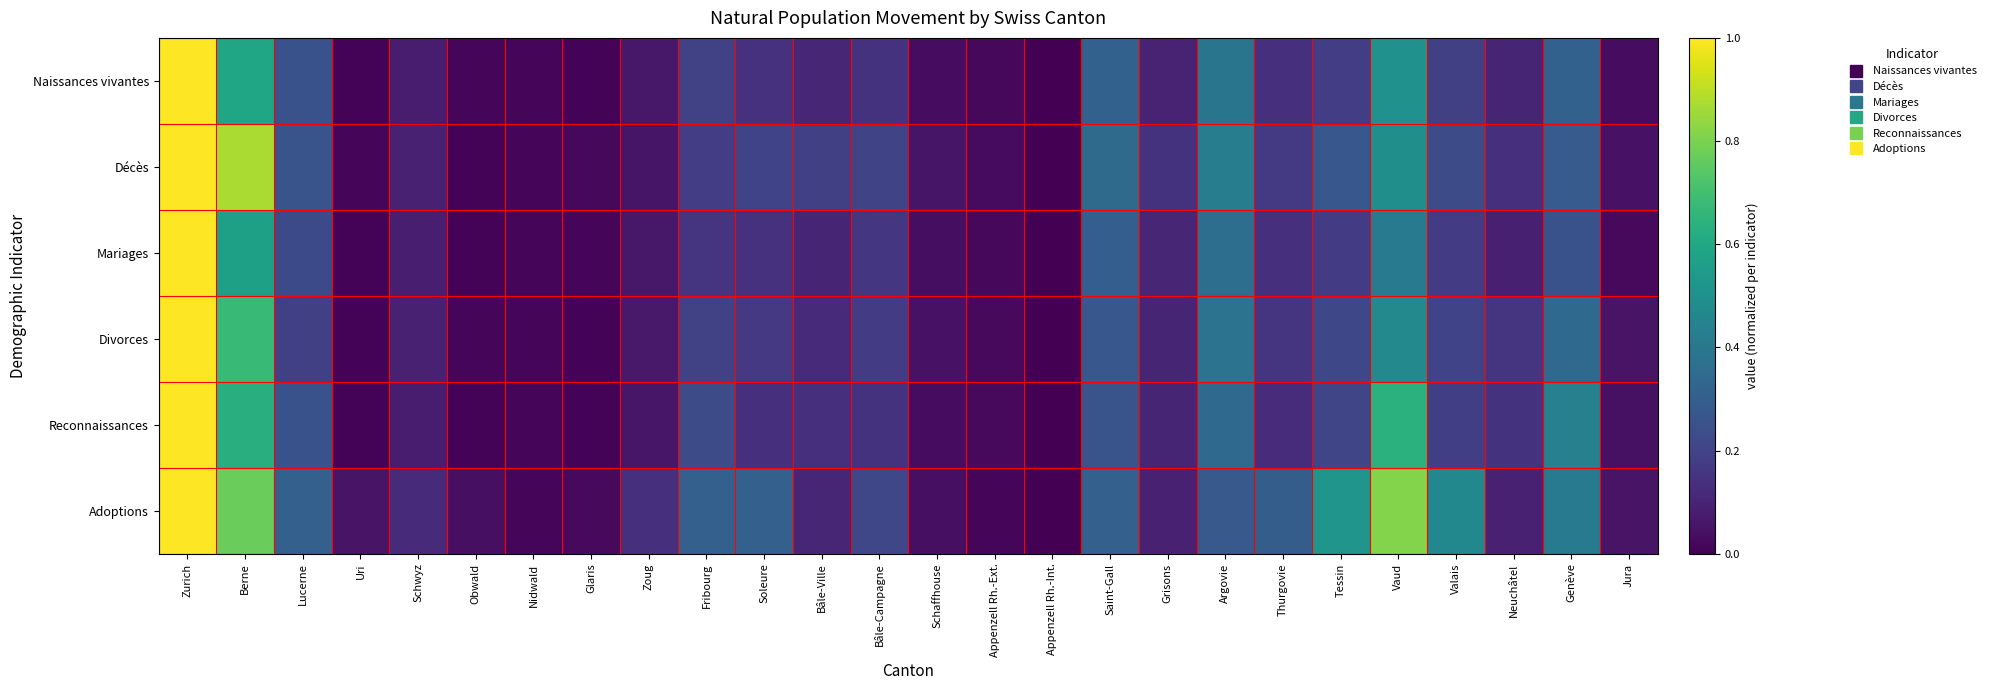

Which series changed the most between Schwyz and Grisons?

Décès